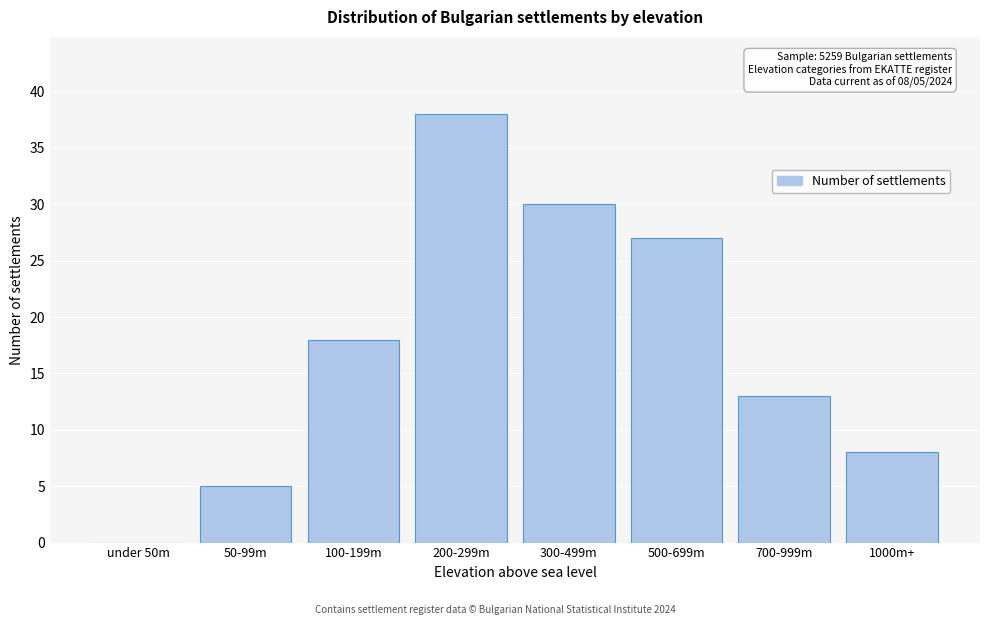

Reading left to right, what are all the values shown in this chart?

under 50m=0	50-99m=5	100-199m=18	200-299m=38	300-499m=30	500-699m=27	700-999m=13	1000m+=8